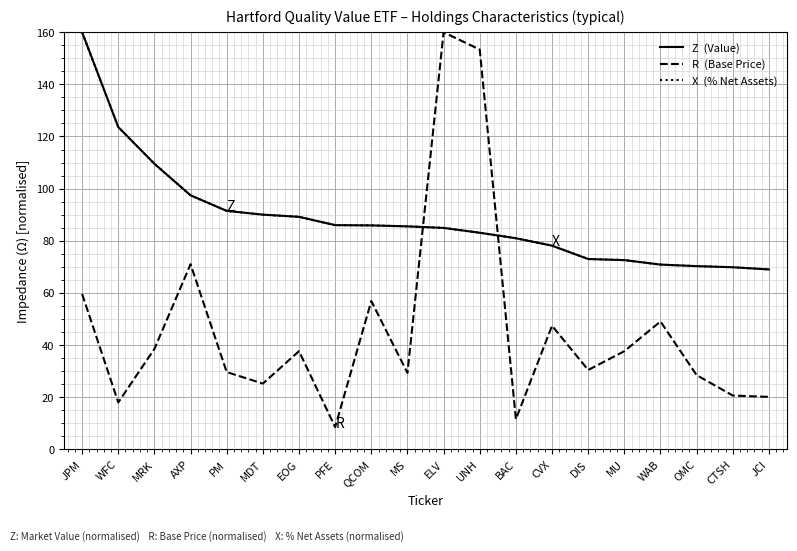

How many categories are shown in the chart?

20